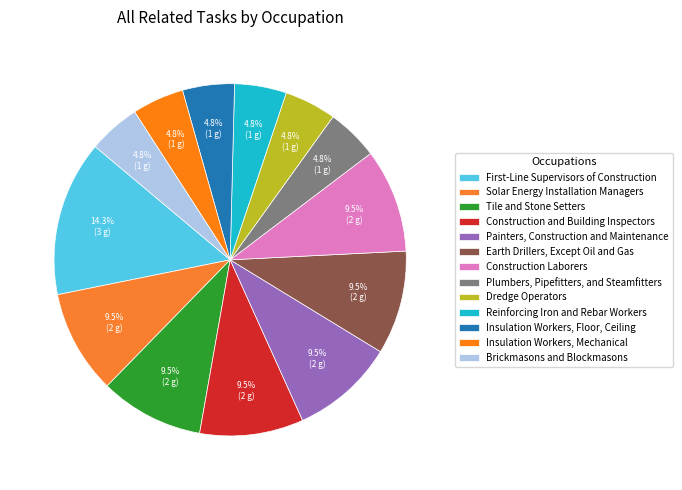

What percentage is the Construction and Building Inspectors slice, to the nearest percent?

10%